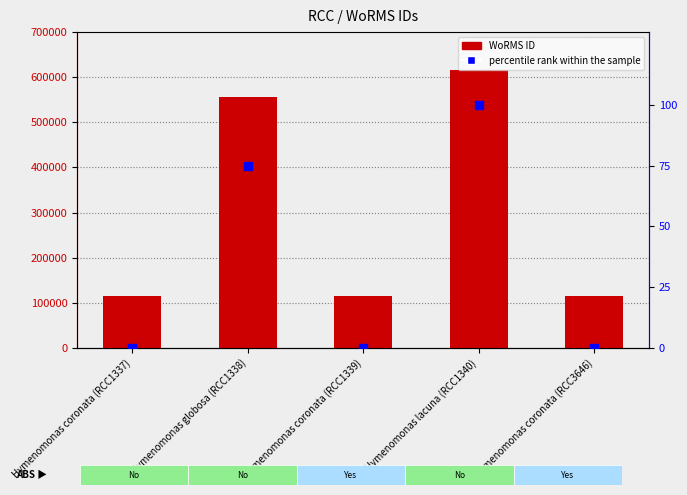

What are all the series names shown in the legend?

WoRMS ID, percentile rank within the sample